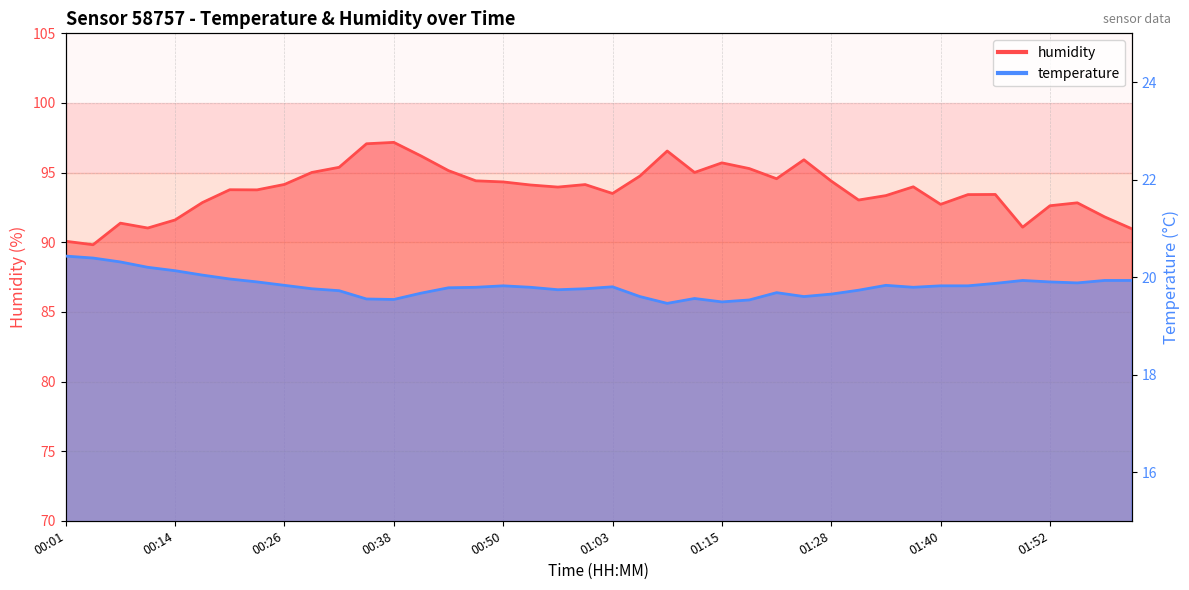

How many categories are shown in the chart?

40